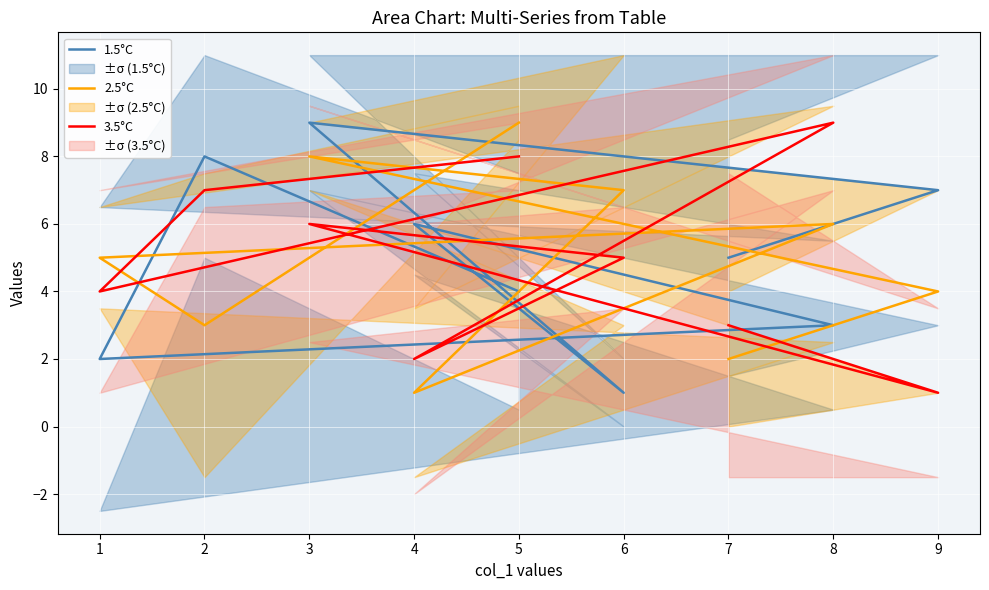

What is the smallest value displayed?

1